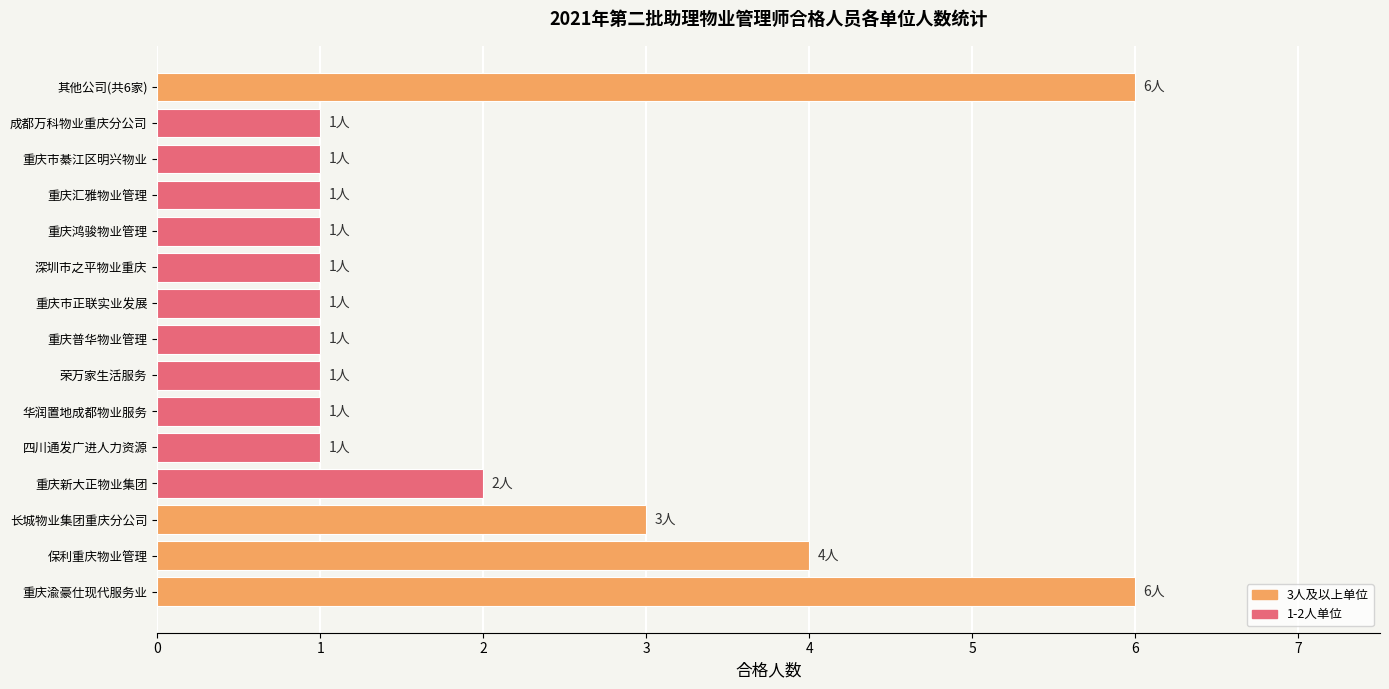

Reading bottom to top, extract all data points from this chart.

重庆渝豪仕现代服务业=6	保利重庆物业管理=4	长城物业集团重庆分公司=3	重庆新大正物业集团=2	四川通发广进人力资源=1	华润置地成都物业服务=1	荣万家生活服务=1	重庆普华物业管理=1	重庆市正联实业发展=1	深圳市之平物业重庆=1	重庆鸿骏物业管理=1	重庆汇雅物业管理=1	重庆市綦江区明兴物业=1	成都万科物业重庆分公司=1	其他公司(共6家)=6